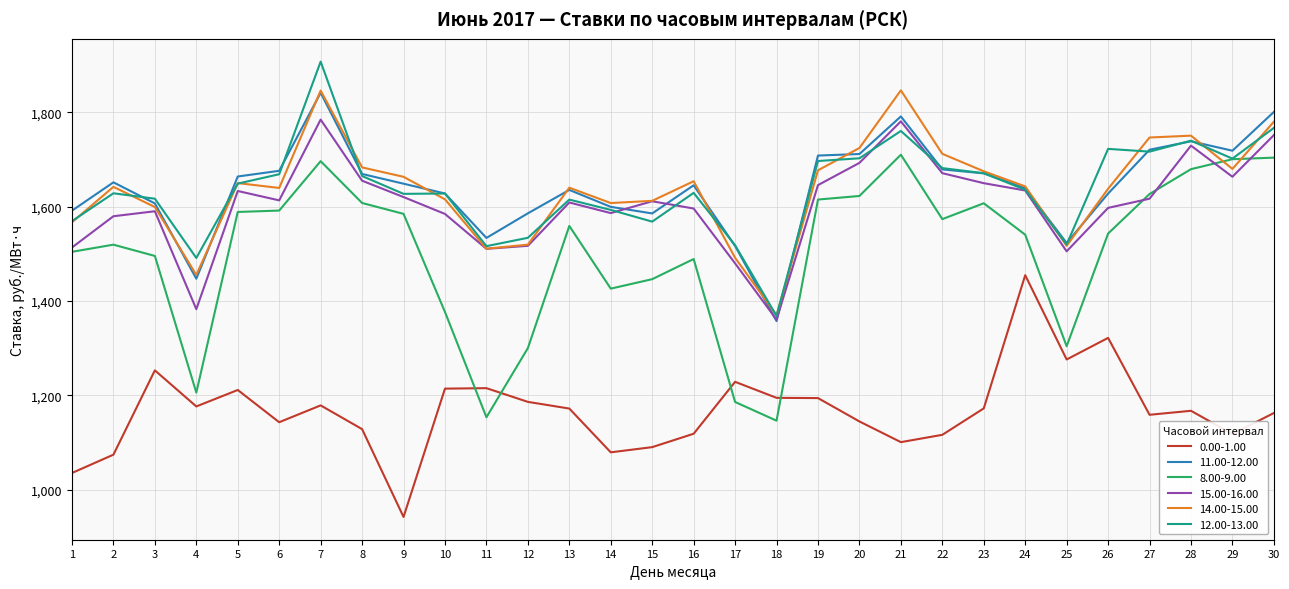

What is the difference between the highest and lowest values at 26?

401.1